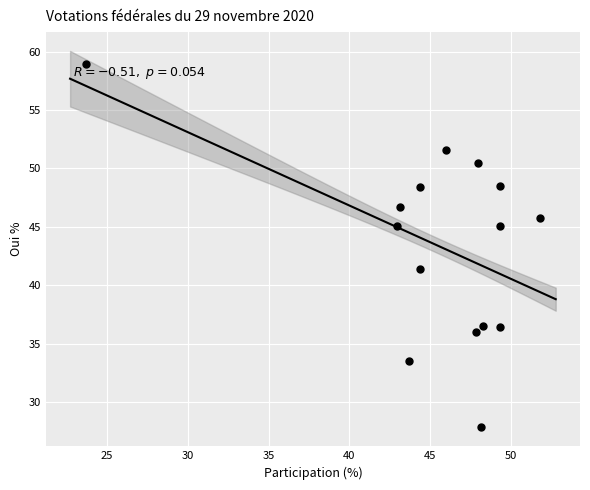

What Y value in the scatter plot is closest to 43?

41.4